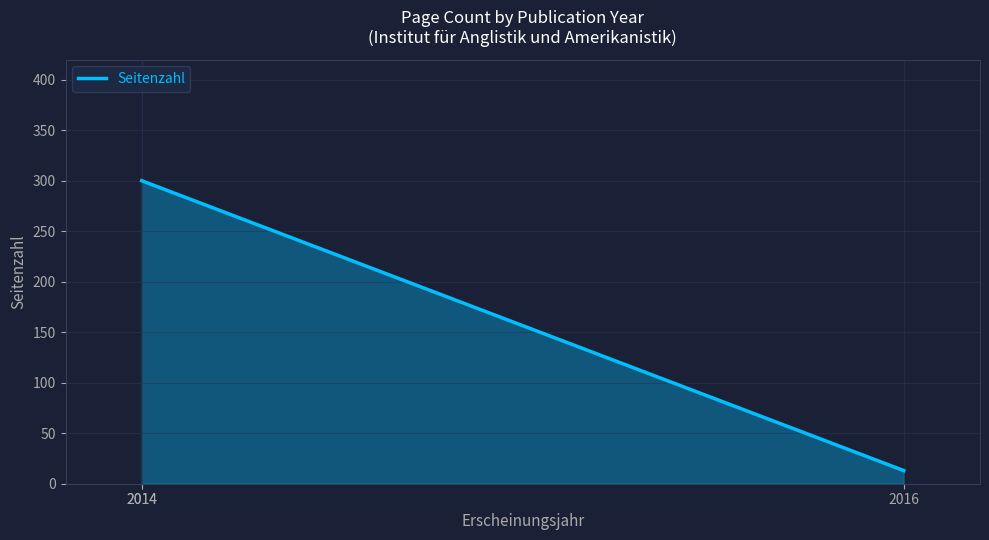

What is the greatest value displayed?

300.0